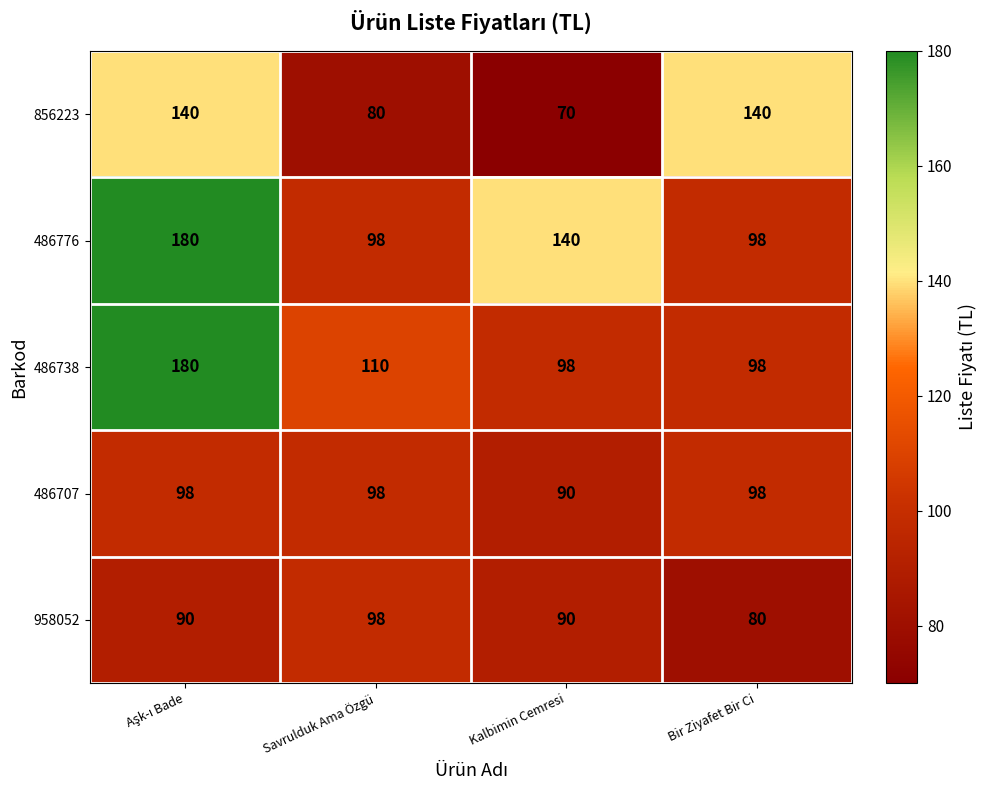

Which label corresponds to the smallest value in the chart?

Kalbimin Cemresi